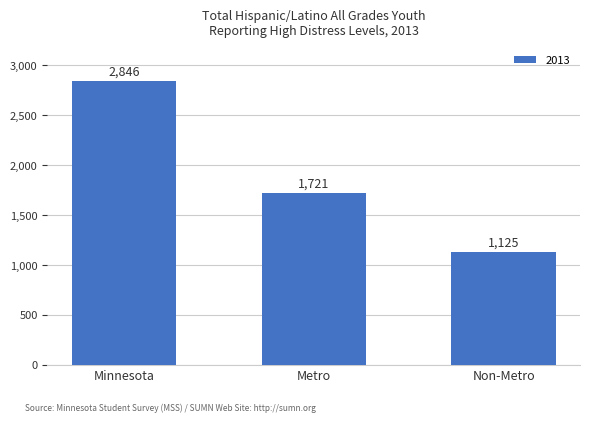

Count the number of categories in the chart.

3